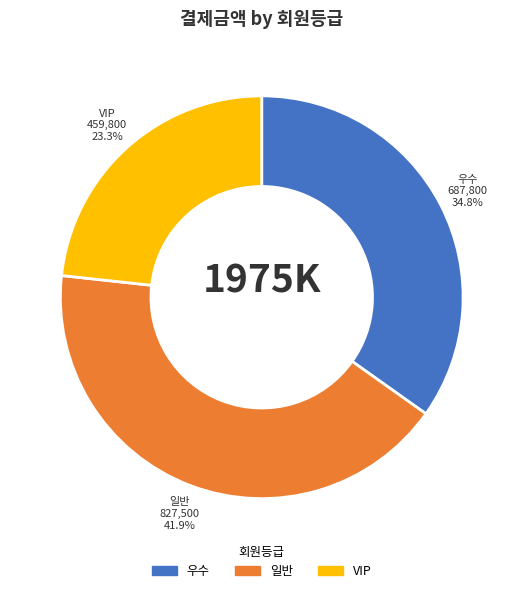

Does any single category account for the majority?

No